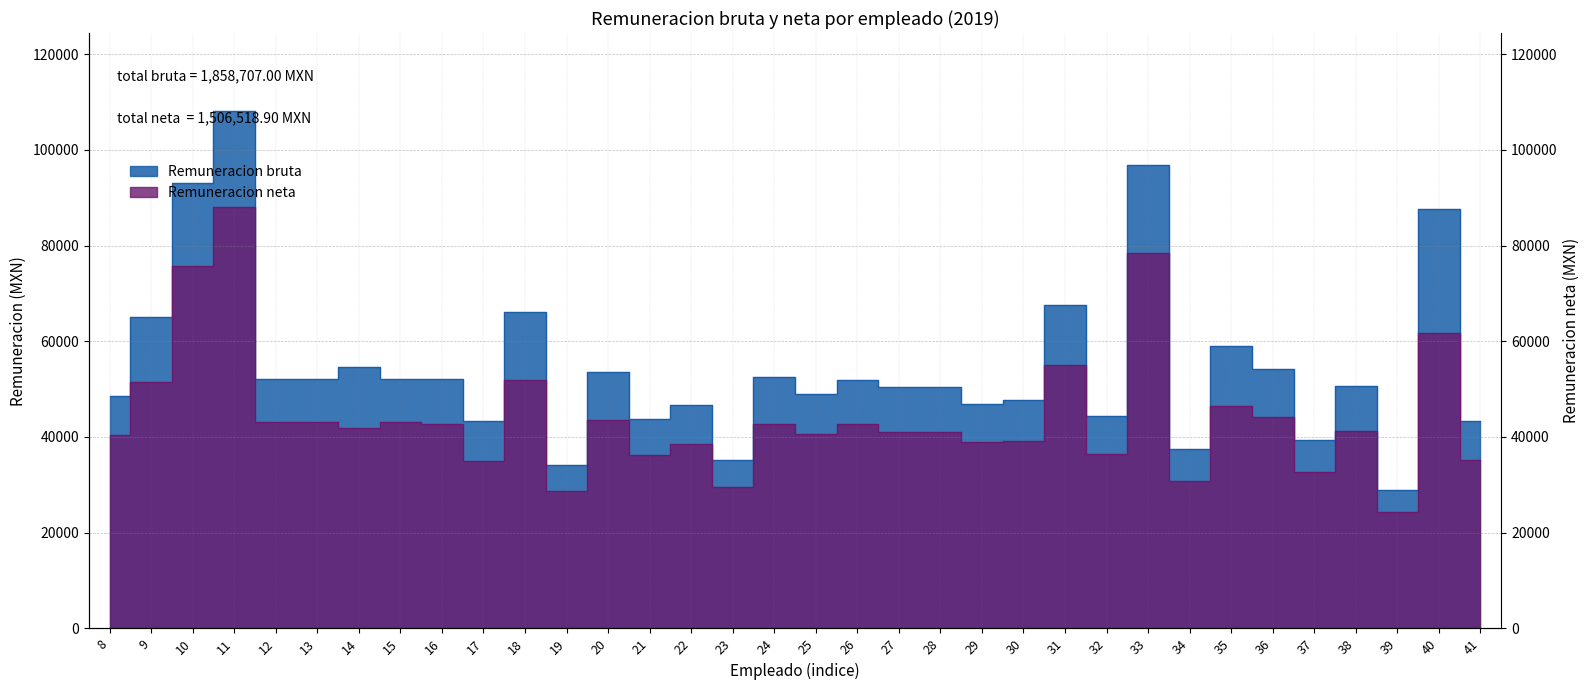

What are all the series names shown in the legend?

Remuneracion bruta, Remuneracion neta